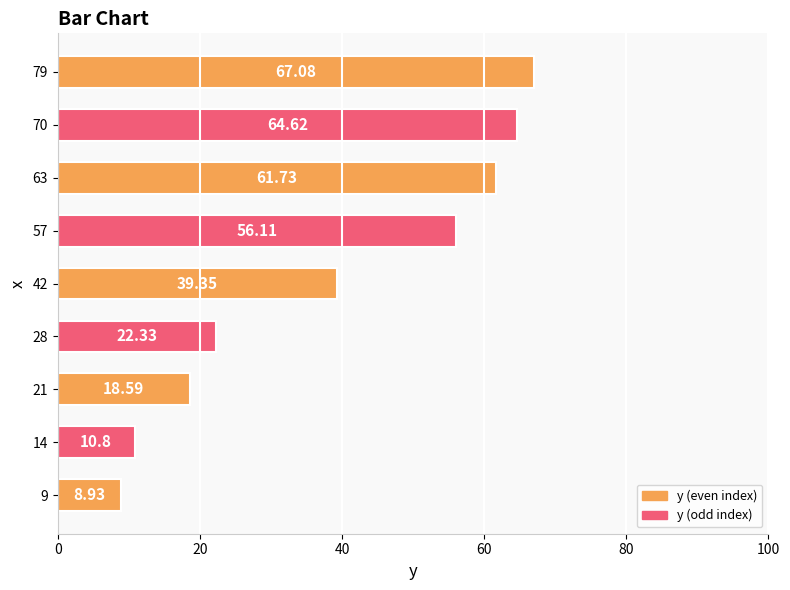

How many data points are above 39?

5